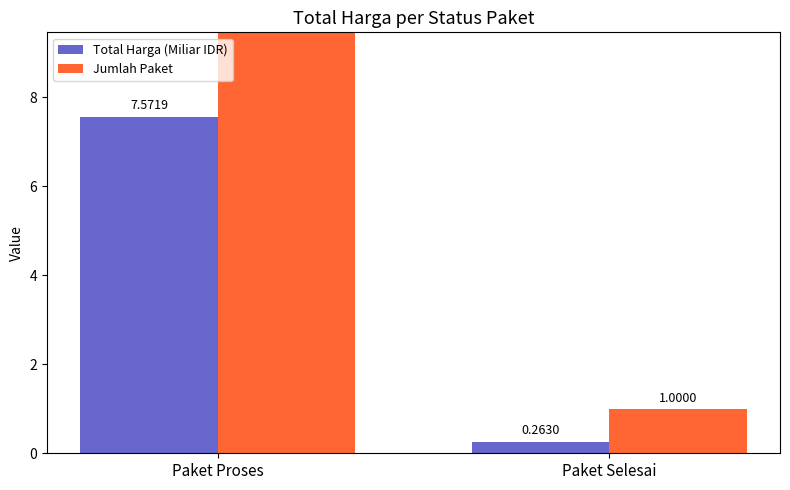

Does the chart contain stacked bars?

No